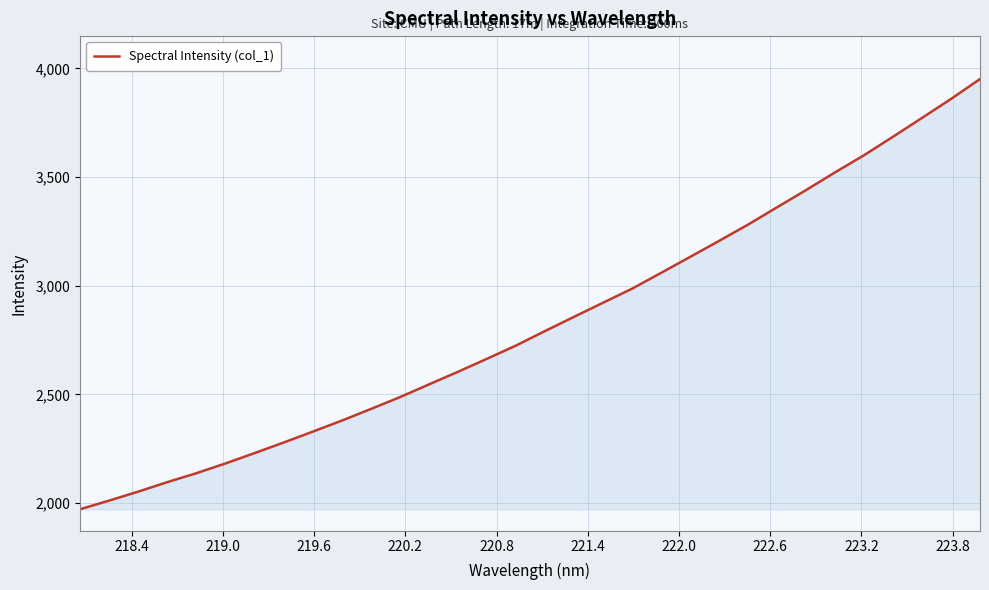

Reading right to left, extract all data points from this chart.

3951.2	3859.7	3772.3	3685.8	3600.6	3521.7	3440.1	3360.9	3281.2	3206.2	3132.3	3058.8	2986.1	2921.6	2856.5	2791.2	2724.4	2663.6	2603.7	2545.5	2486.9	2432.5	2379.0	2328.3	2278.3	2229.7	2182.2	2137.3	2096.3	2052.6	2011.5	1971.5